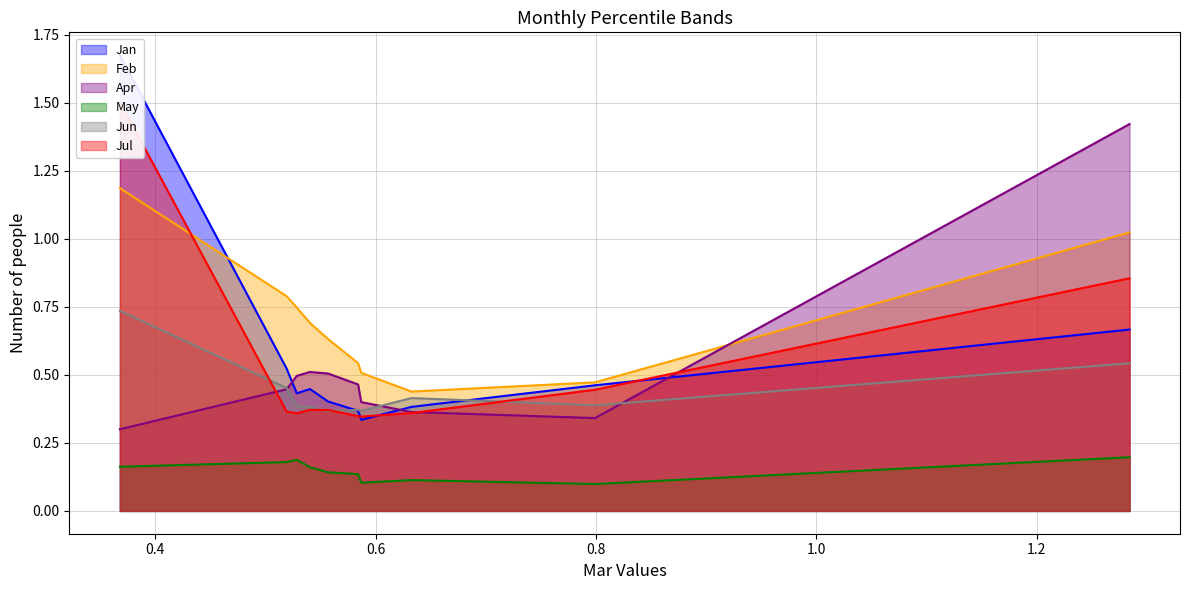

Reading left to right, what are all the values shown in this chart?

Jan: pct05=0.7	pct15=0.5	pct25=0.4	pct35=0.3	pct45=0.4	pct55=0.4	pct65=0.4	pct75=0.4	pct85=0.5	pct95=1.7
Feb: pct05=1.0	pct15=0.5	pct25=0.4	pct35=0.5	pct45=0.5	pct55=0.6	pct65=0.7	pct75=0.7	pct85=0.8	pct95=1.2
Apr: pct05=1.4	pct15=0.3	pct25=0.4	pct35=0.4	pct45=0.5	pct55=0.5	pct65=0.5	pct75=0.5	pct85=0.4	pct95=0.3
May: pct05=0.2	pct15=0.1	pct25=0.1	pct35=0.1	pct45=0.1	pct55=0.1	pct65=0.2	pct75=0.2	pct85=0.2	pct95=0.2
Jun: pct05=0.5	pct15=0.4	pct25=0.4	pct35=0.4	pct45=0.4	pct55=0.4	pct65=0.4	pct75=0.4	pct85=0.5	pct95=0.7
Jul: pct05=0.9	pct15=0.4	pct25=0.4	pct35=0.3	pct45=0.3	pct55=0.4	pct65=0.4	pct75=0.4	pct85=0.4	pct95=1.5